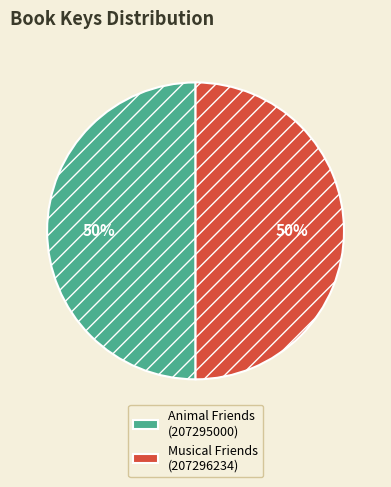

How many segments does this pie chart have?

2